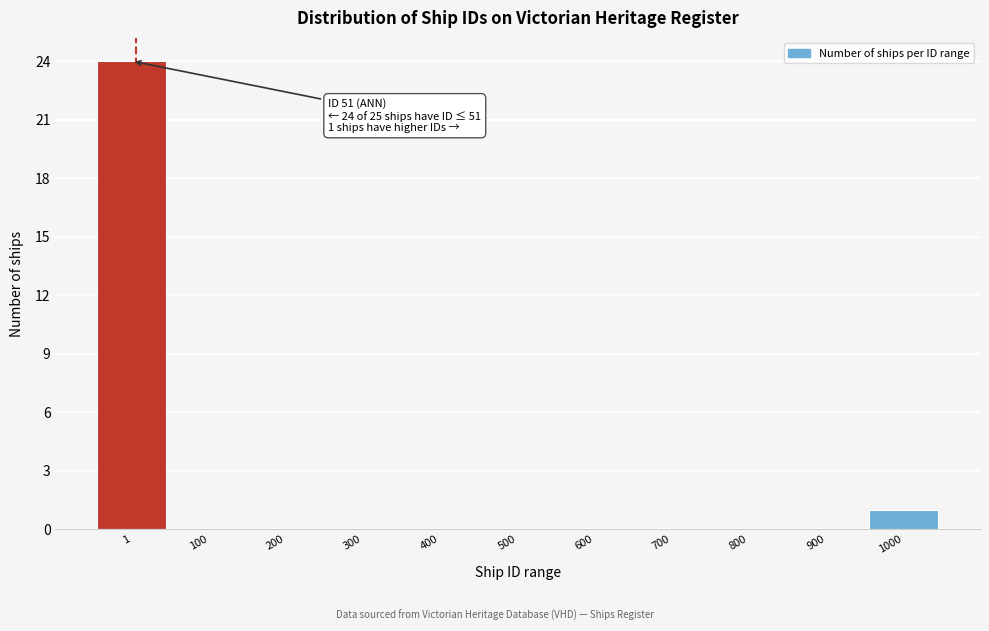

Reading right to left, extract all data points from this chart.

1000=1	900=0	800=0	700=0	600=0	500=0	400=0	300=0	200=0	100=0	1=24